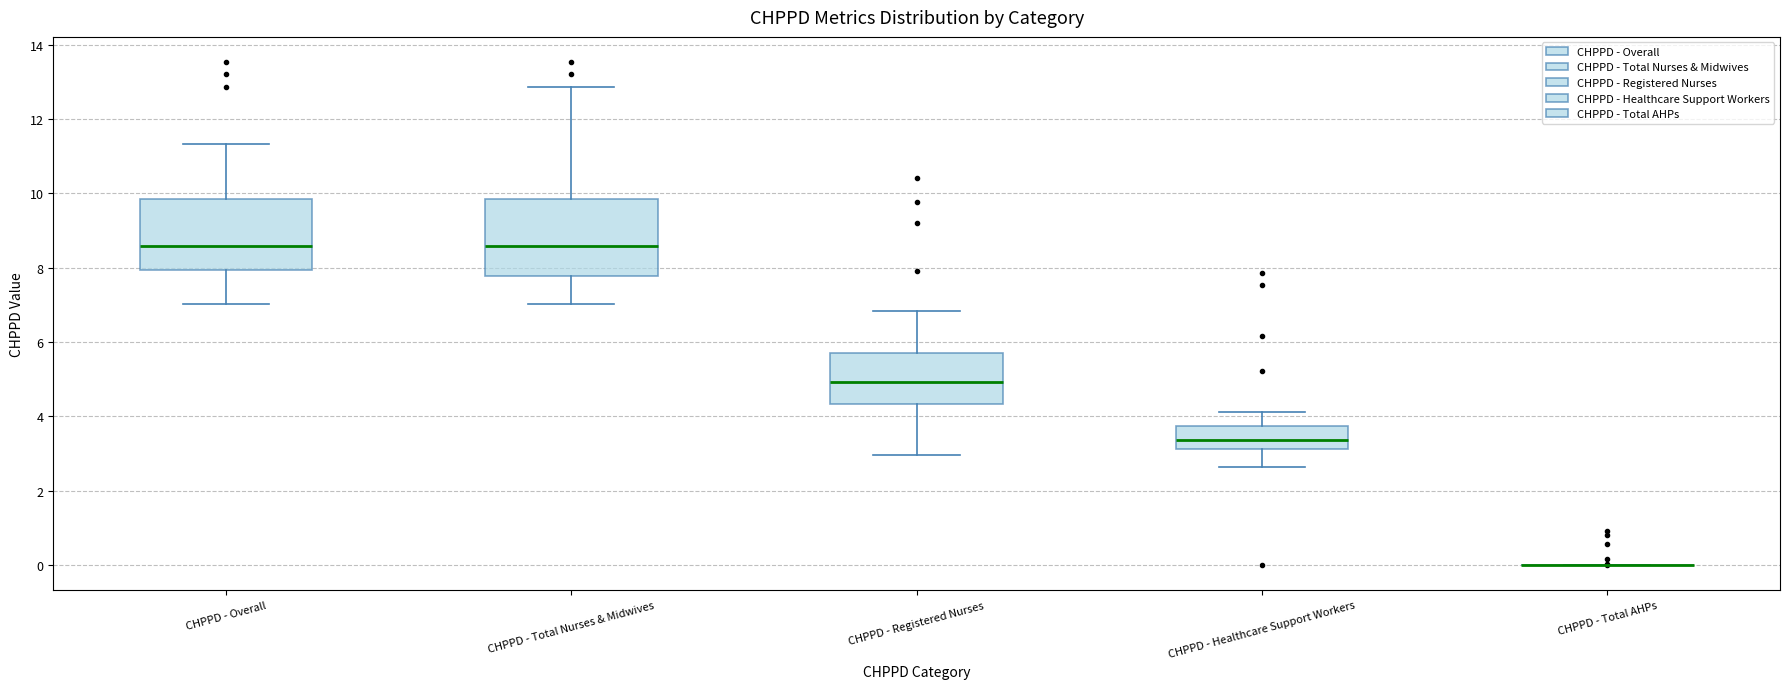

Reading left to right, transcribe this box plot: for each box, give where its median line is, the range the box spans, and where its two whiskers end, as read against the y-axis. The values are not printed on the chart, so give them approximately, as read against the axis.

CHPPD - Overall: median 8.6, box 8.0 to 9.8, whiskers 7.0 to 11.4
CHPPD - Total Nurses & Midwives: median 8.6, box 7.8 to 9.8, whiskers 7.0 to 12.8
CHPPD - Registered Nurses: median 5.0, box 4.4 to 5.8, whiskers 3.0 to 6.8
CHPPD - Healthcare Support Workers: median 3.4, box 3.2 to 3.8, whiskers 2.6 to 4.2
CHPPD - Total AHPs: box collapsed to a line at 0.0, whiskers 0.0 to 0.0